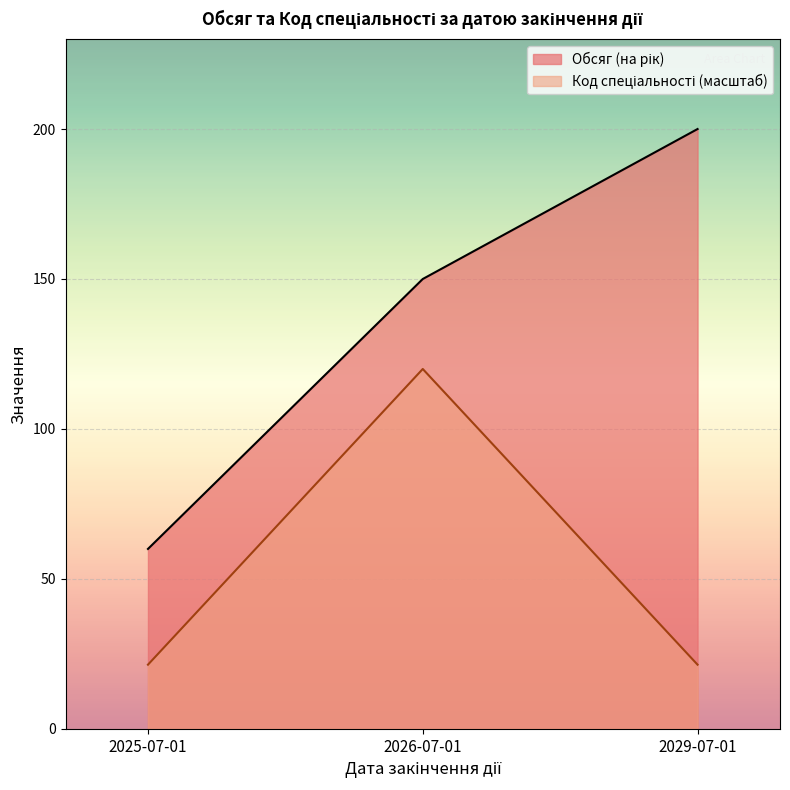

What is the minimum value shown in the chart?

21.4